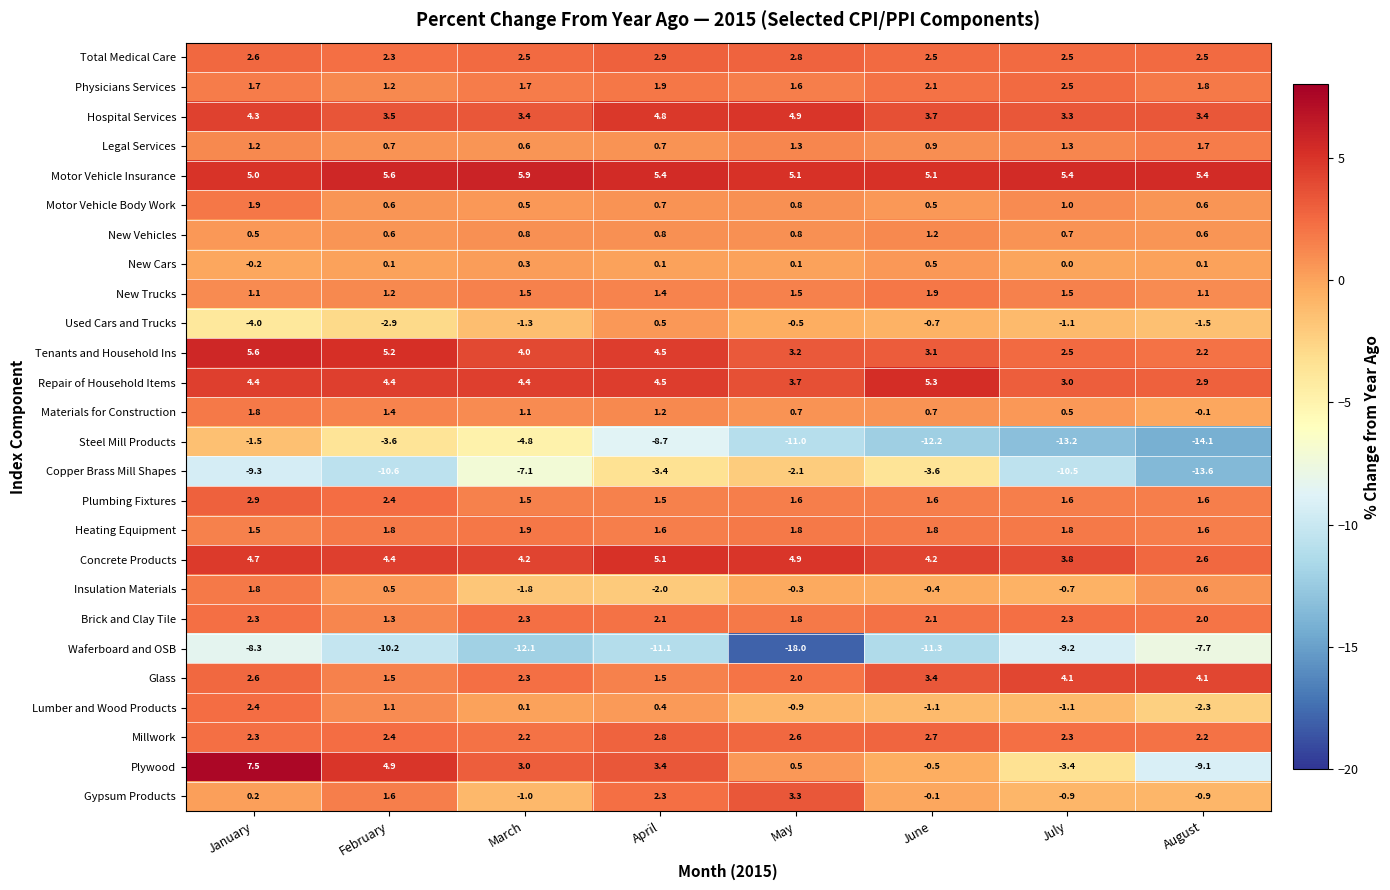

At which label does Steel Mill Products first exceed -8?

January